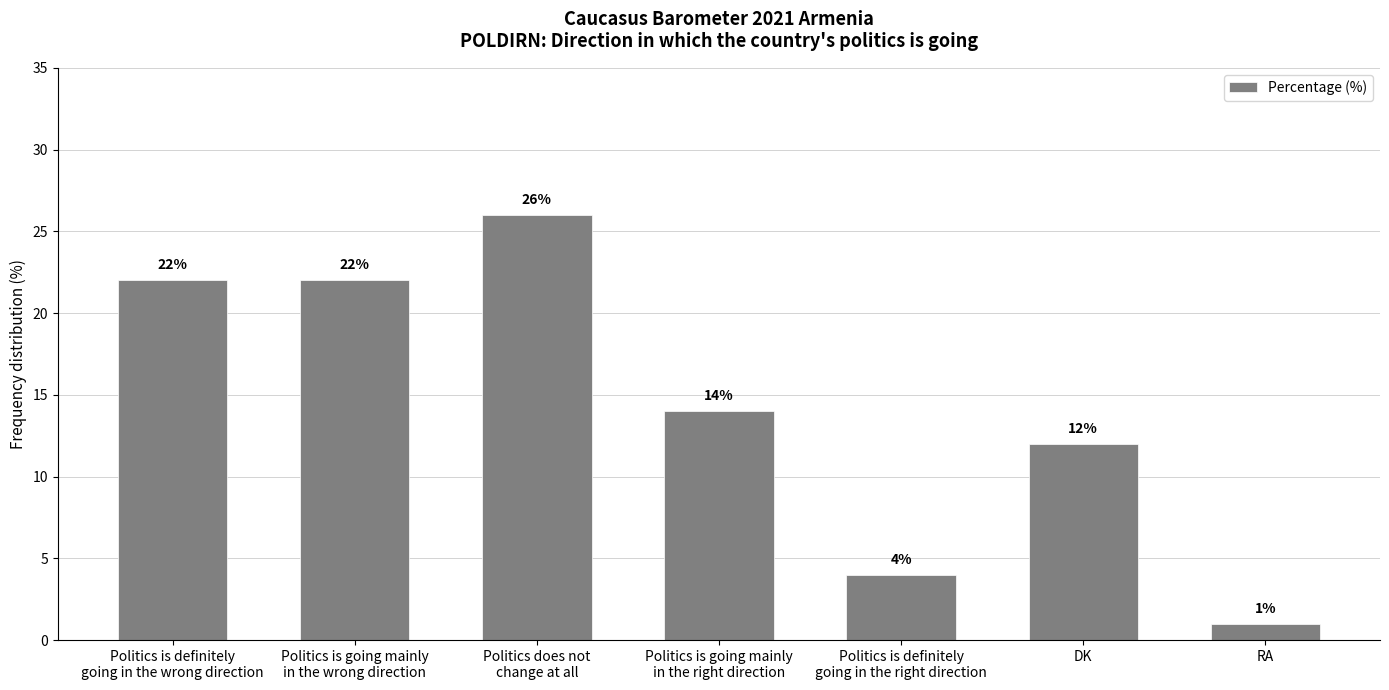

What is the smallest value displayed?

1